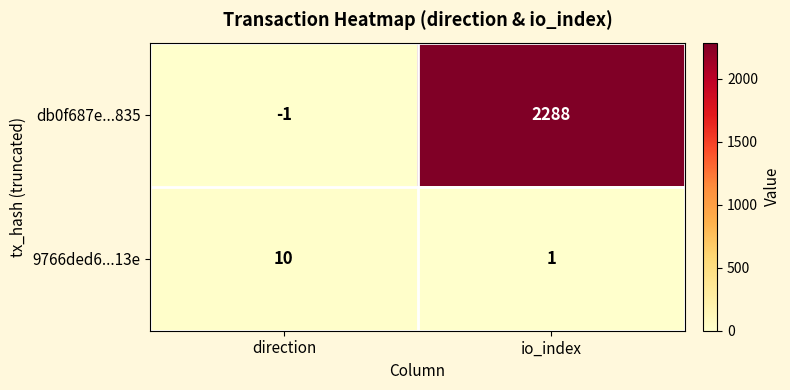

Which category has the lowest value across all series?

direction